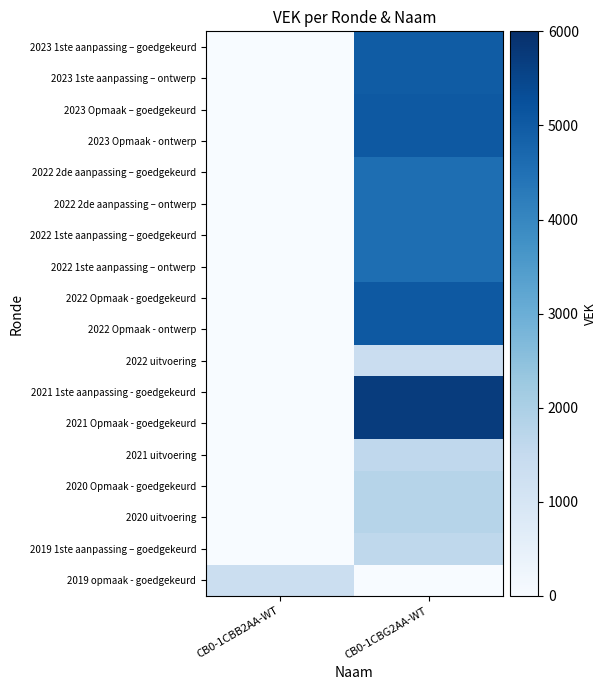

How many categories are shown in the chart?

2